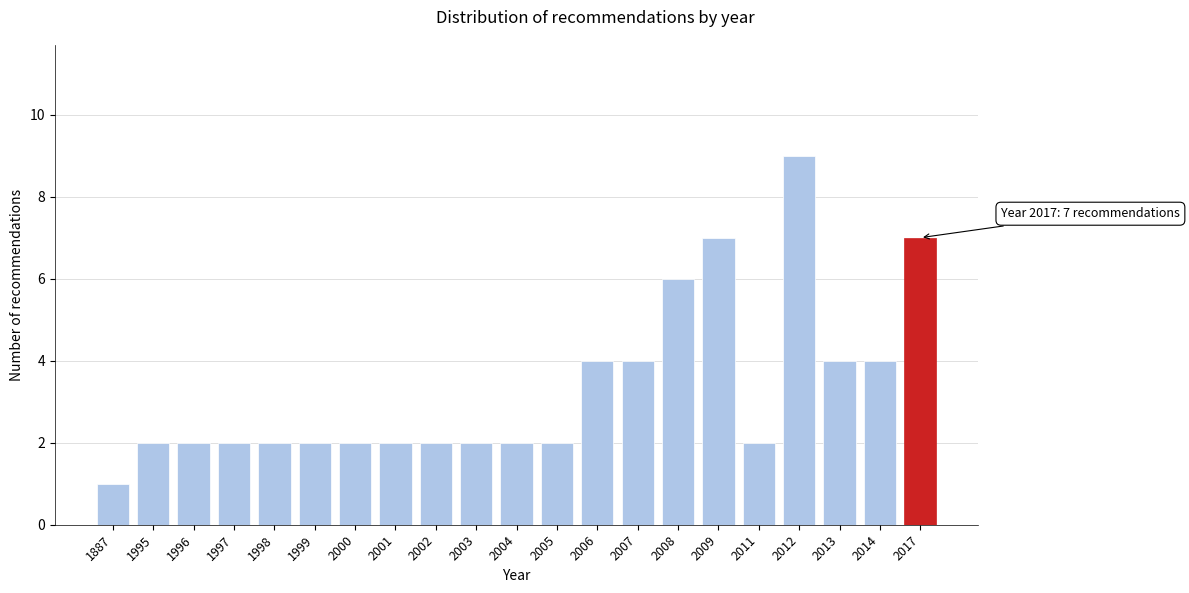

Reading right to left, transcribe all the data shown in this chart.

7	4	4	9	2	7	6	4	4	2	2	2	2	2	2	2	2	2	2	2	1